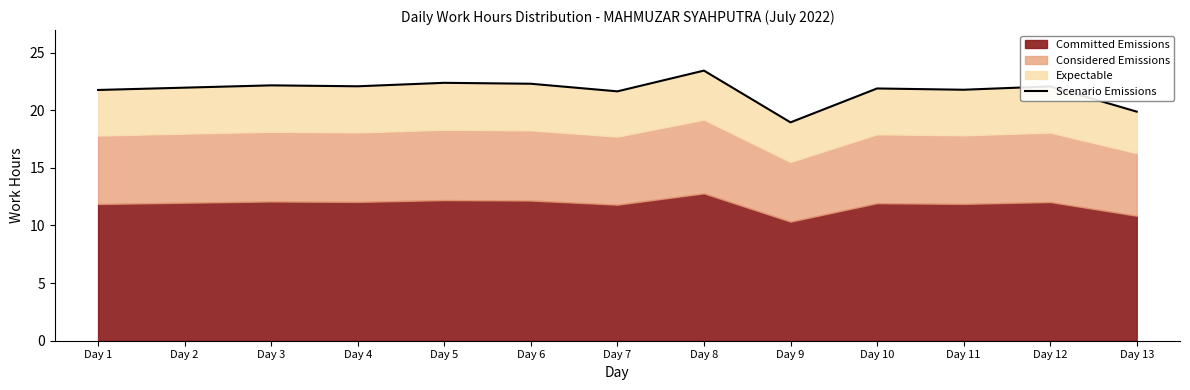

The chart shows a value of 19.9 at Day 13. True or false?

True